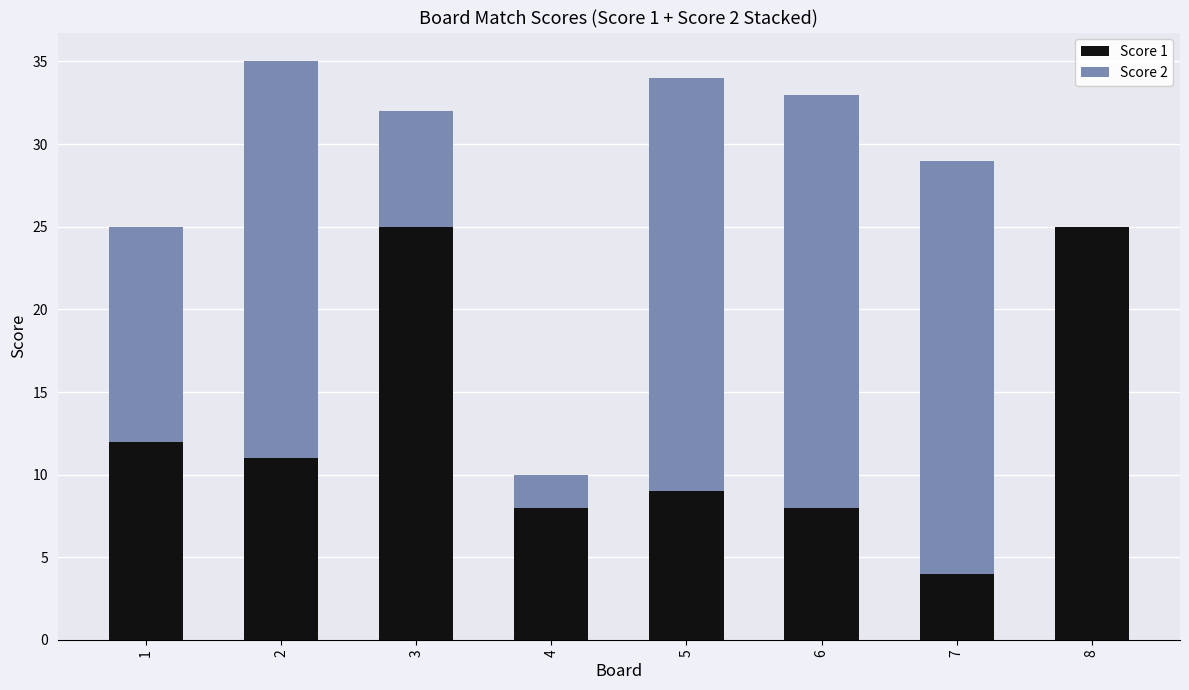

Are the bars grouped side by side (vs. stacked)?

No